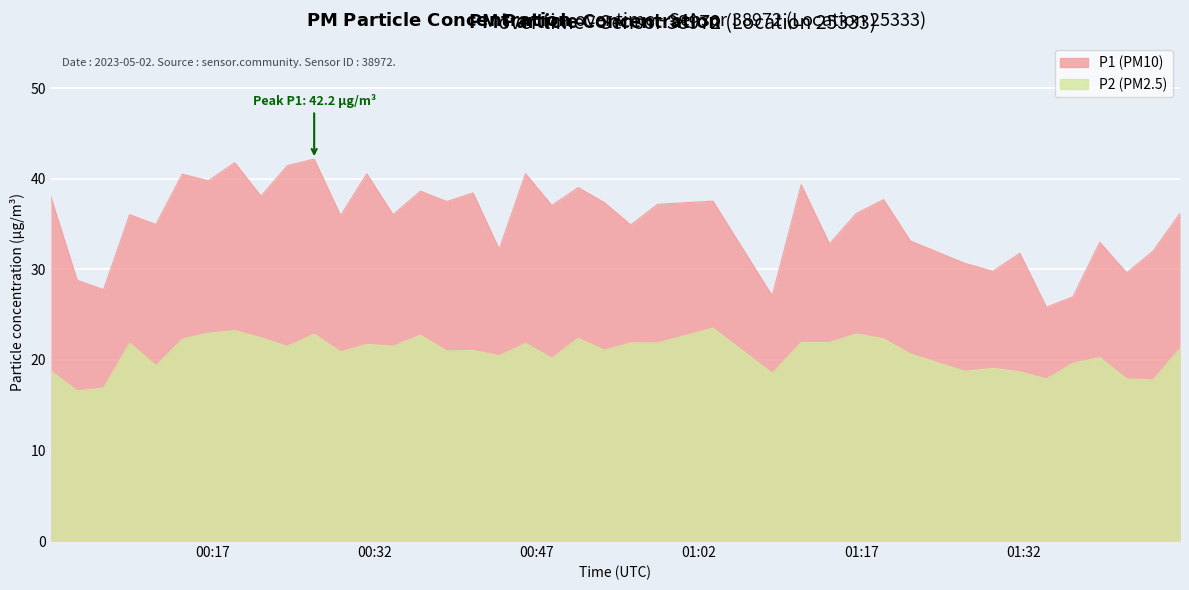

What is the value of the P1 point at the 3rd from the left?

27.8